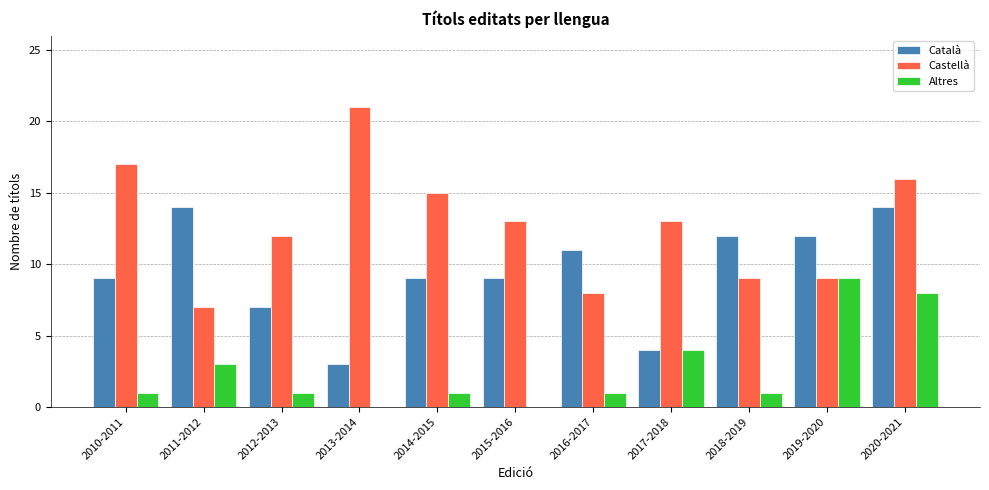

Is the value of Altres at 2010-2011 greater than the value of Català at 2013-2014?

No